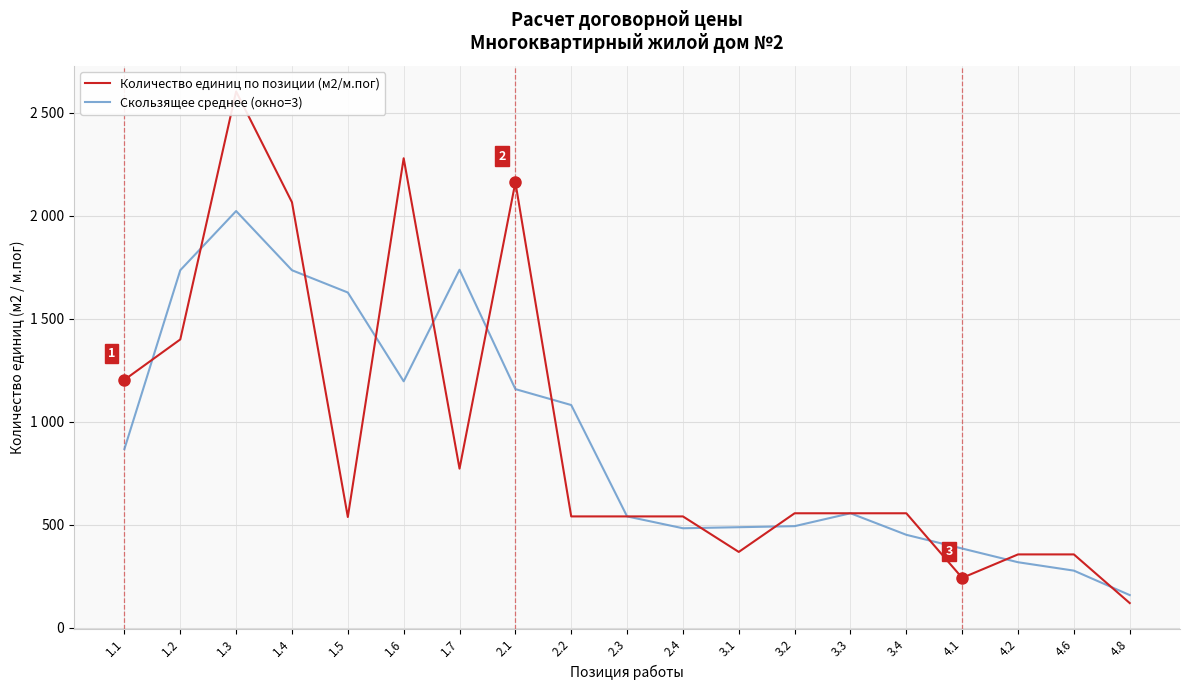

How many distinct data groups are displayed?

2